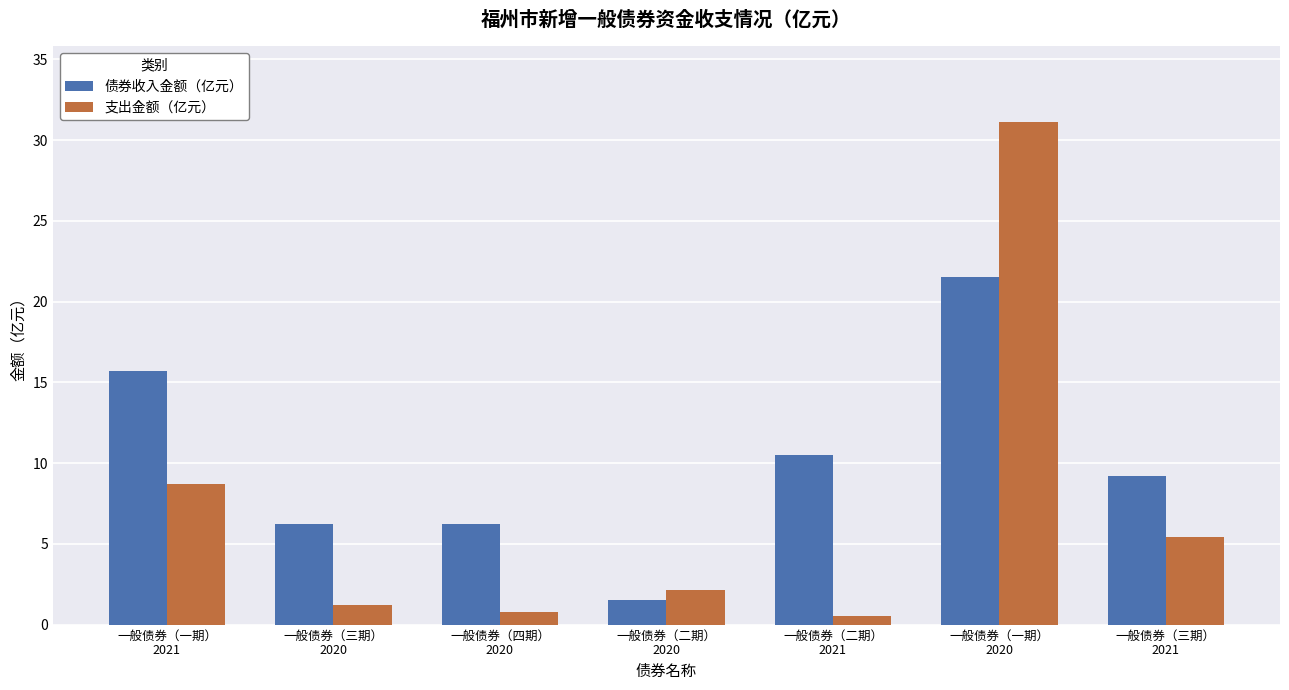

Where is 支出金额（亿元） nearest to the value 15?

一般债券（一期）
2021